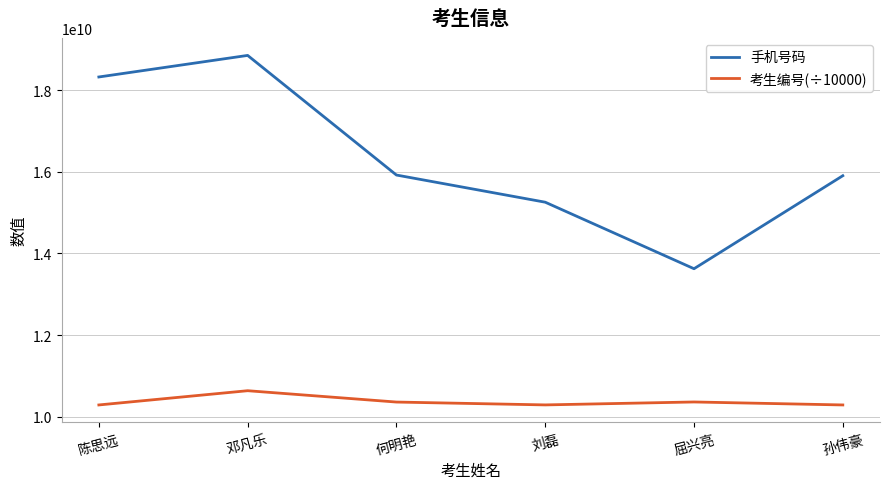

At which category is the sum across all series the highest?

邓凡乐